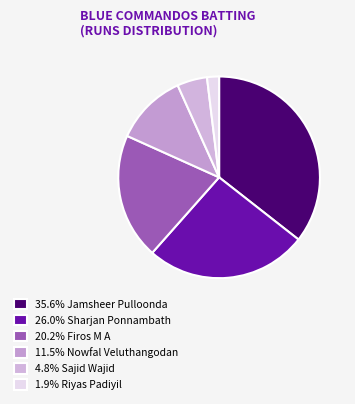

Count the number of slices in the pie.

6